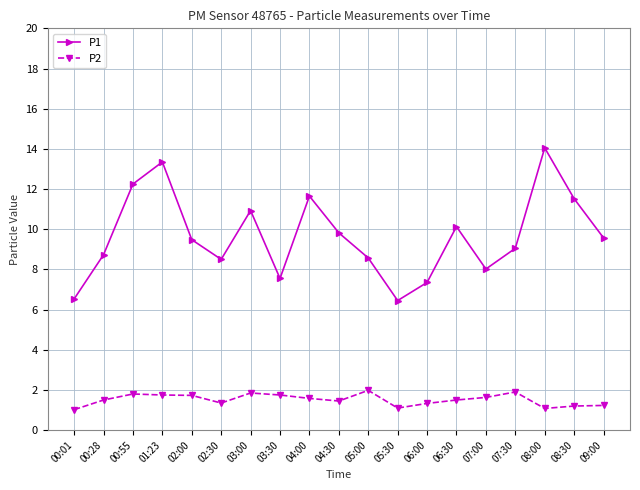

True or false: P2 has a value of 2.0 at 05:00.

True